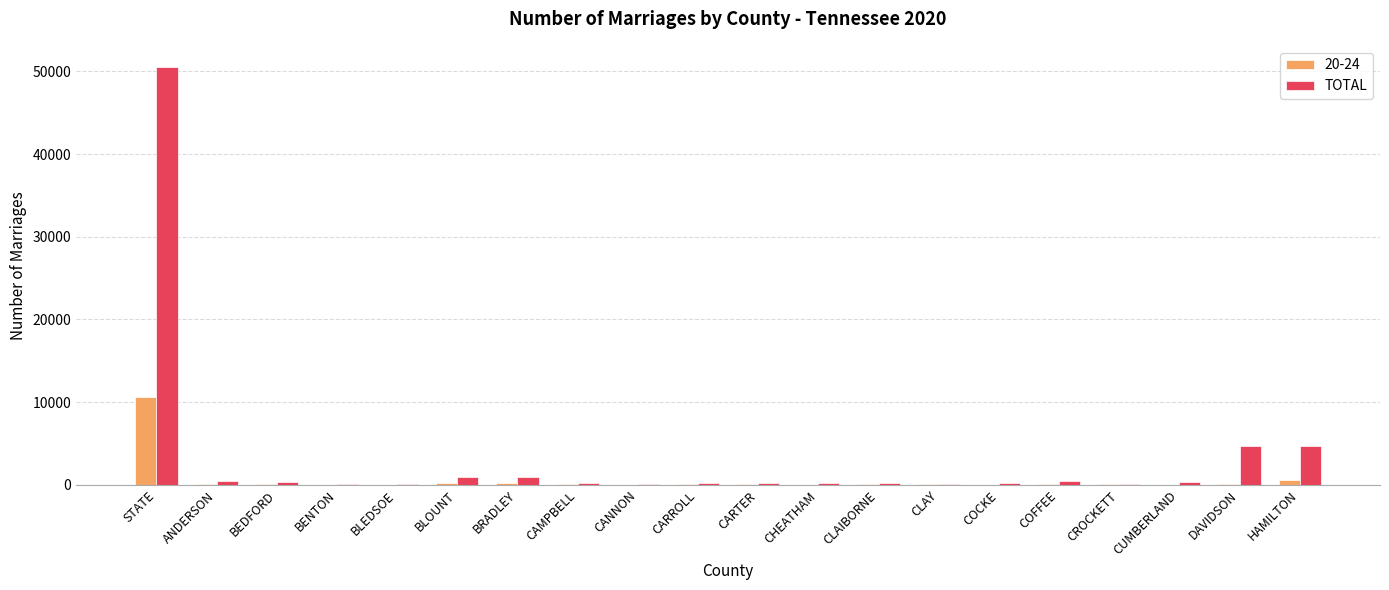

Between CROCKETT and HAMILTON, which series saw the biggest shift?

TOTAL